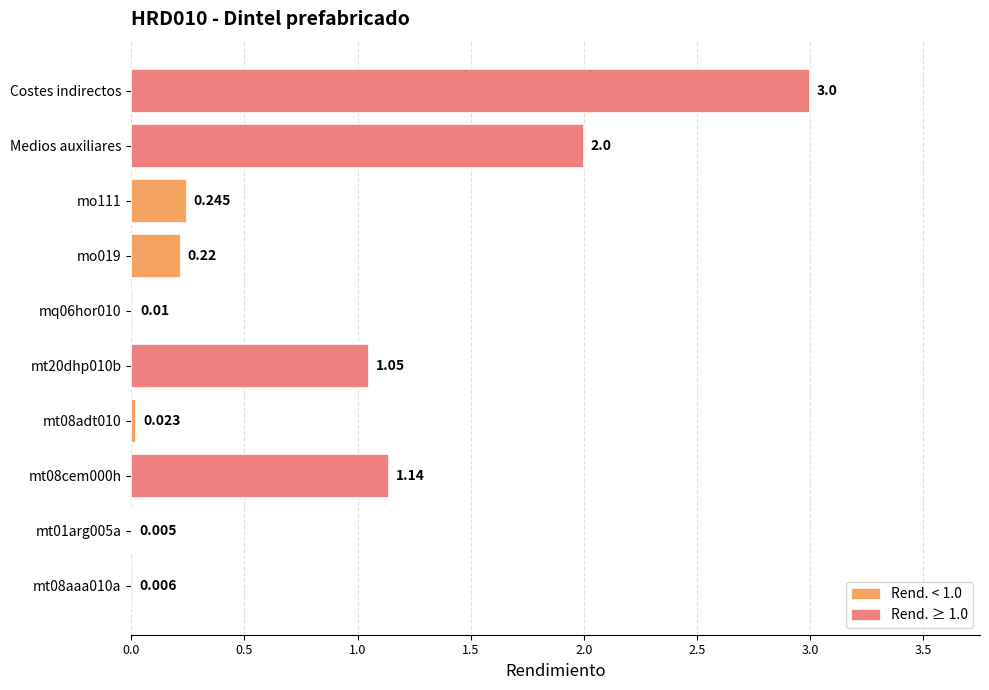

Are the bars horizontal?

Yes